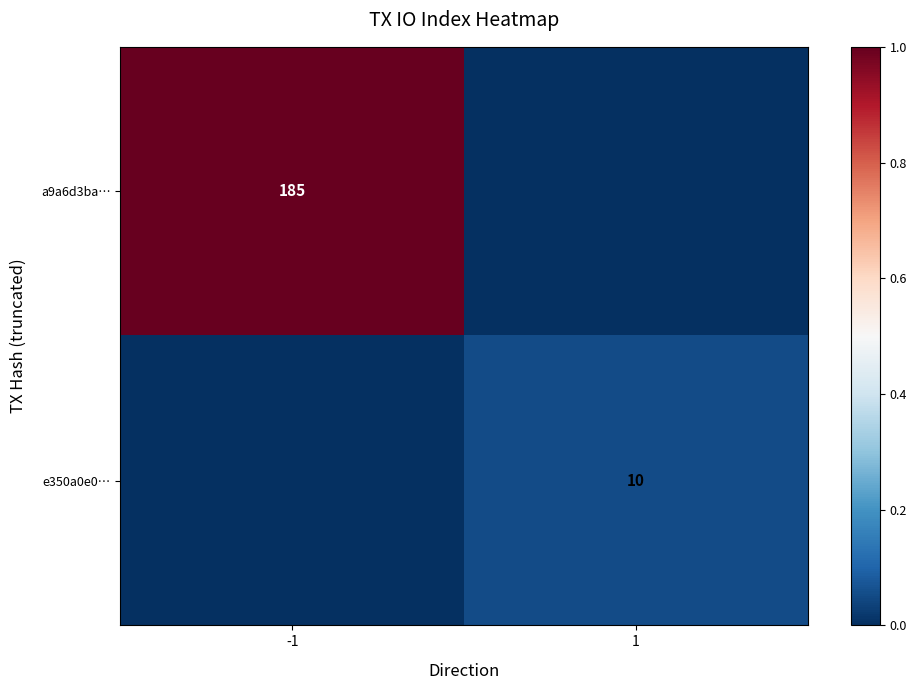

The value of a9a6d3ba… at -1 is 309. True or false?

False